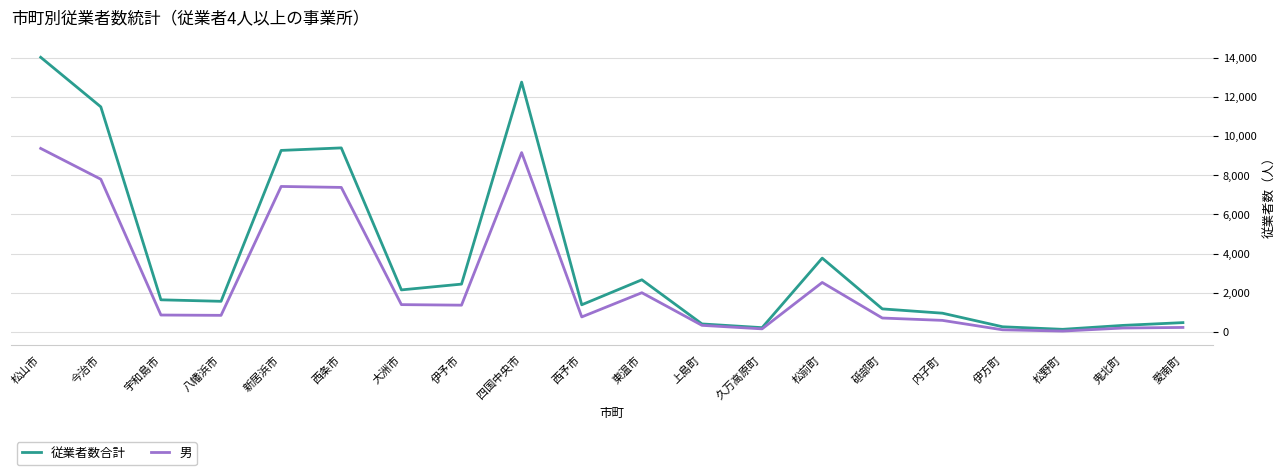

What is the approximate value of 従業者数合計 at 四国中央市?

12750